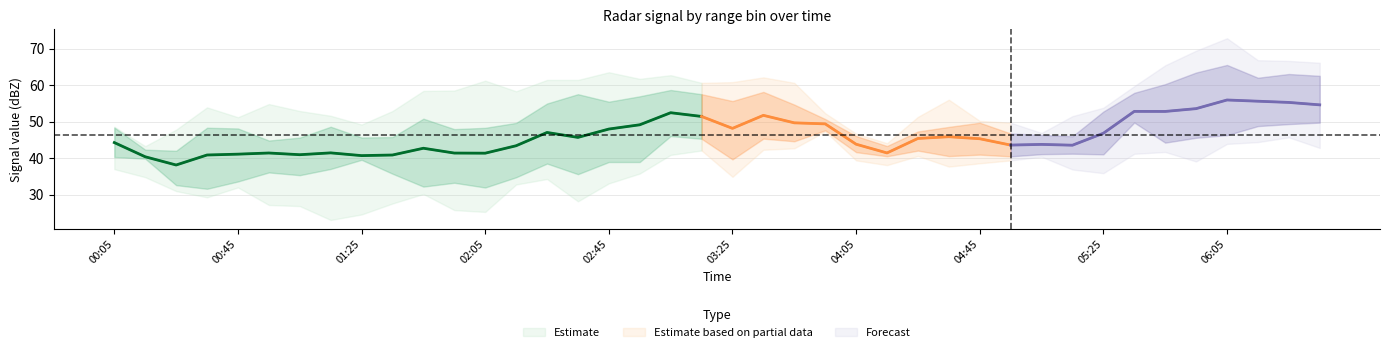

The value of 3.825 at 2012/03/07 04:55 is 43.3. True or false?

True